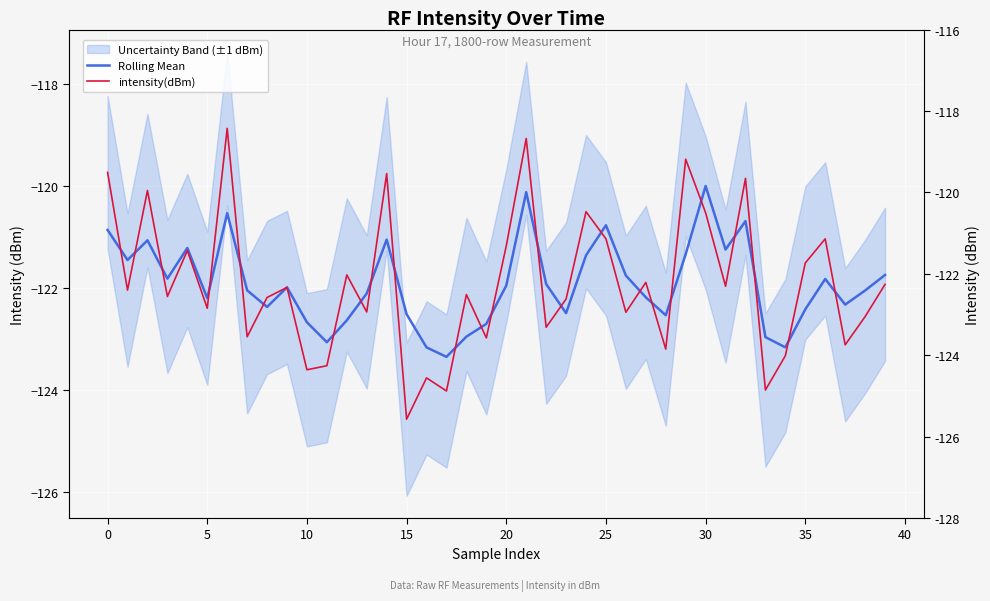

Which has a higher value, 23 or 40?

40